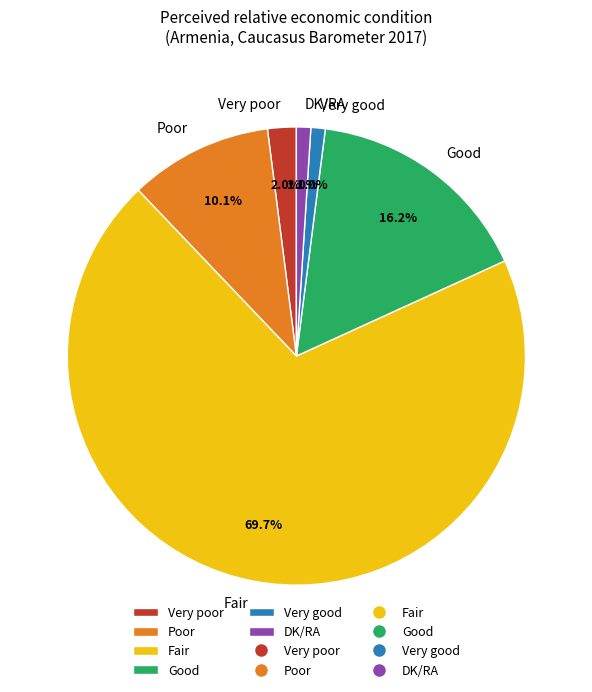

Does any single category account for the majority?

Yes